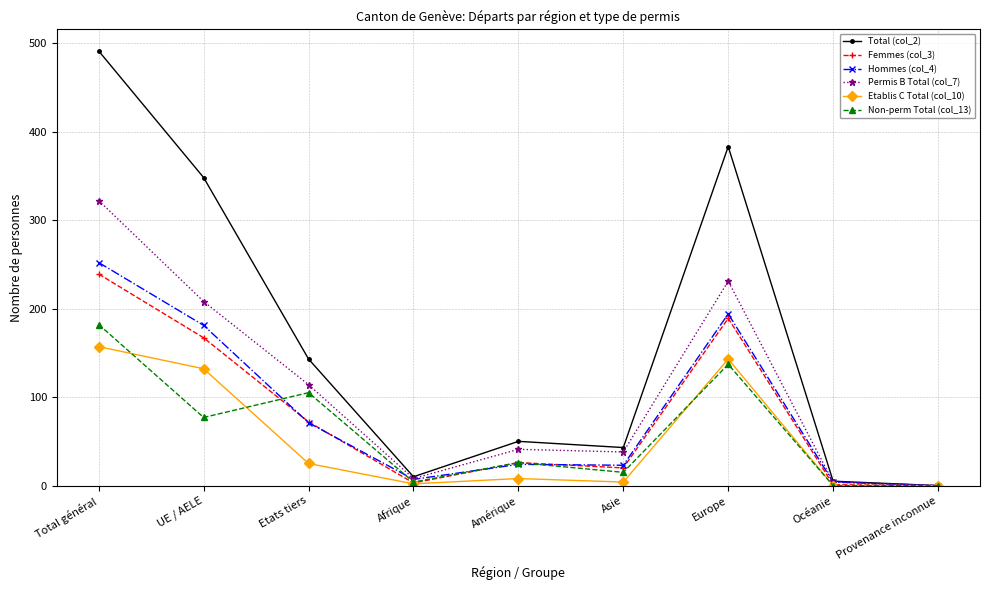

What position from the left is Asie?

6